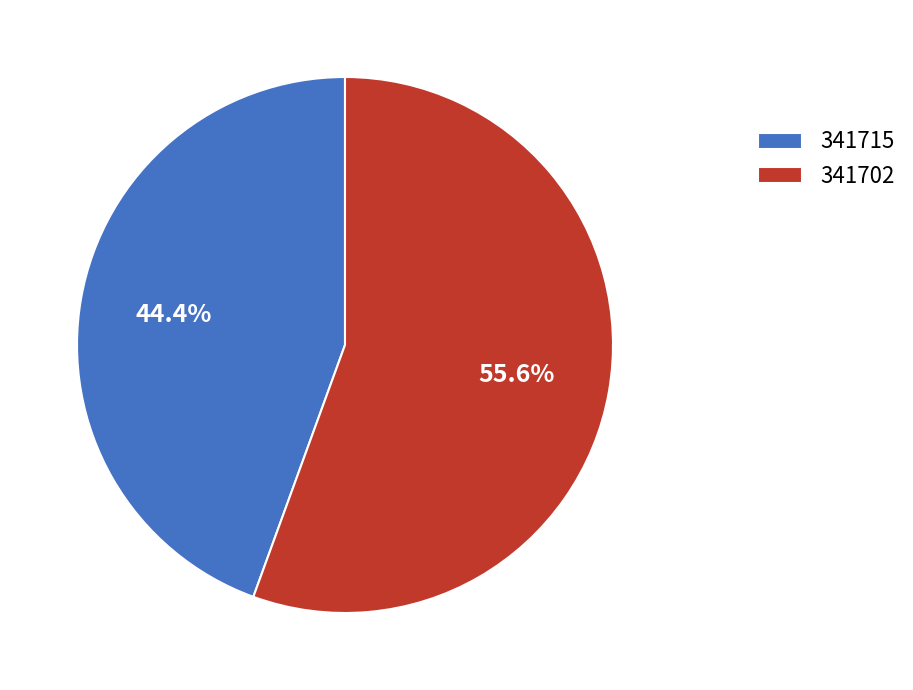

Count the number of slices in the pie.

2